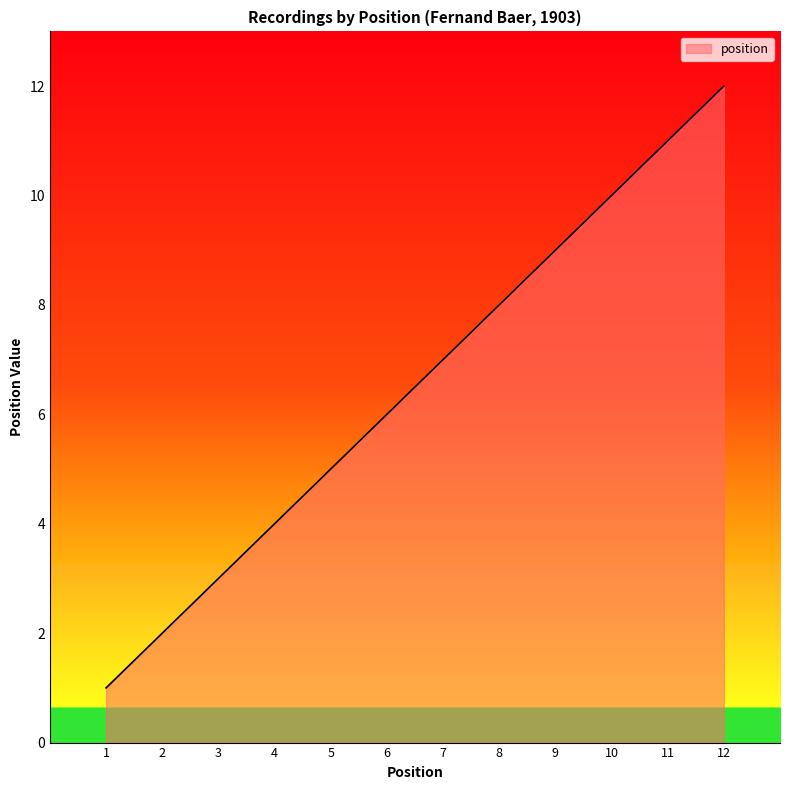

The value at 3 is 4. True or false?

False